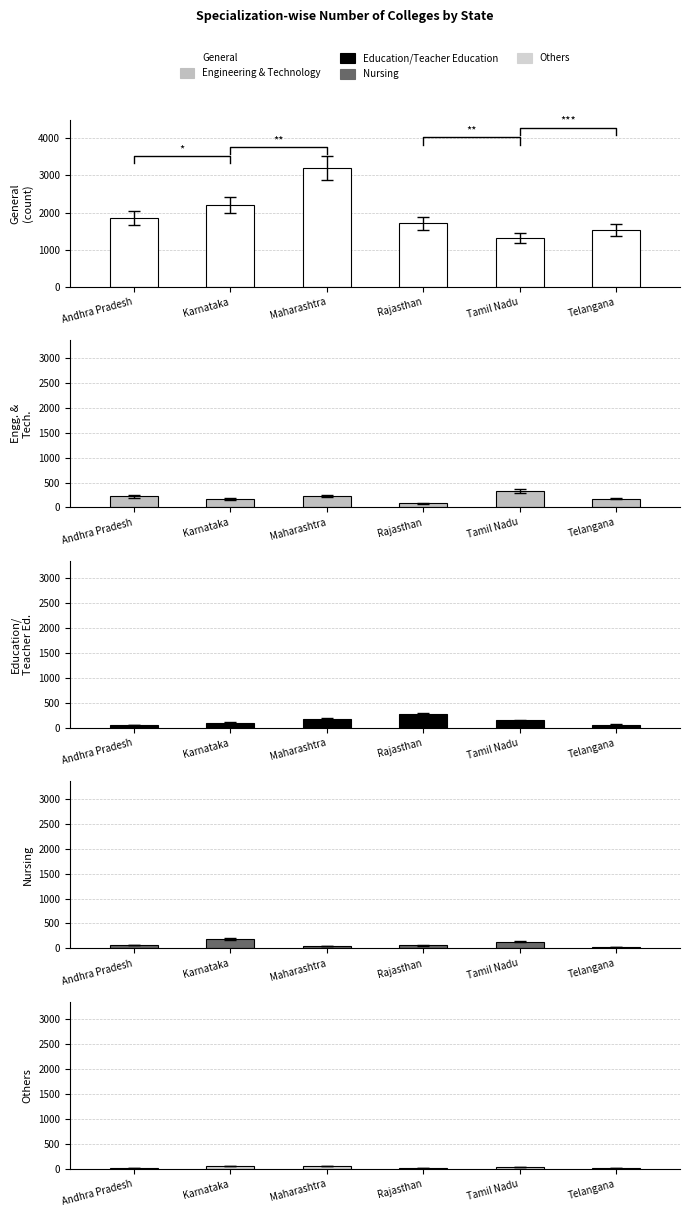

What is the approximate value of Others at Andhra Pradesh, to the nearest 10?

20